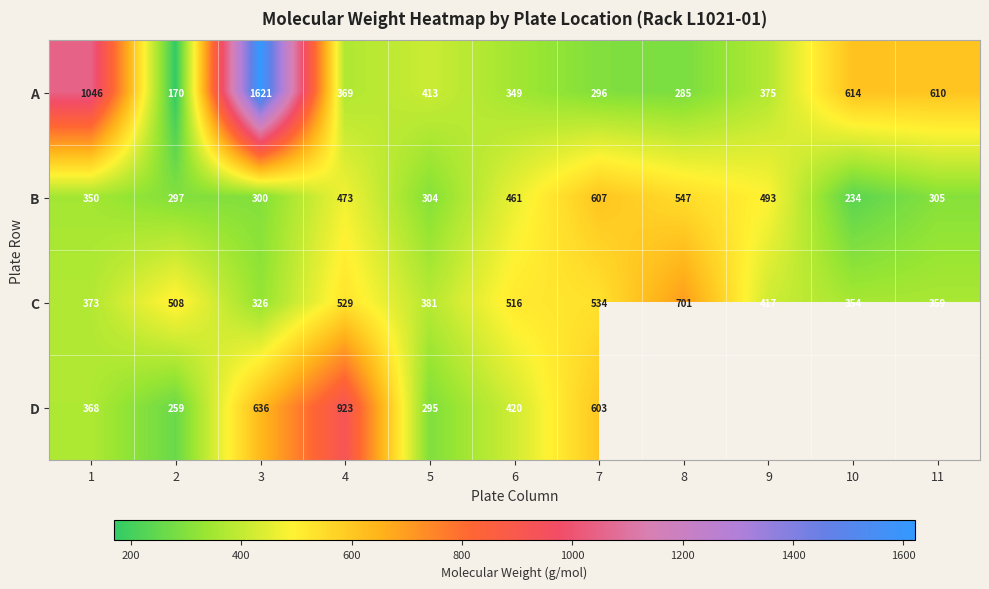

Is it true that D equals 368.0 at 1?

True